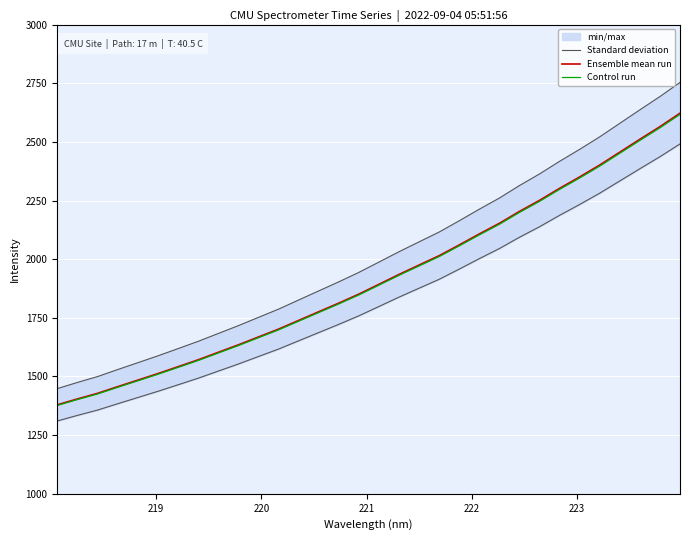

What is the maximum value for Control run?

2617.0